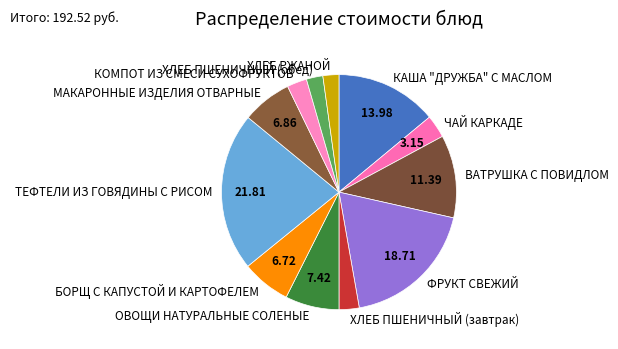

Does any single category account for the majority?

No